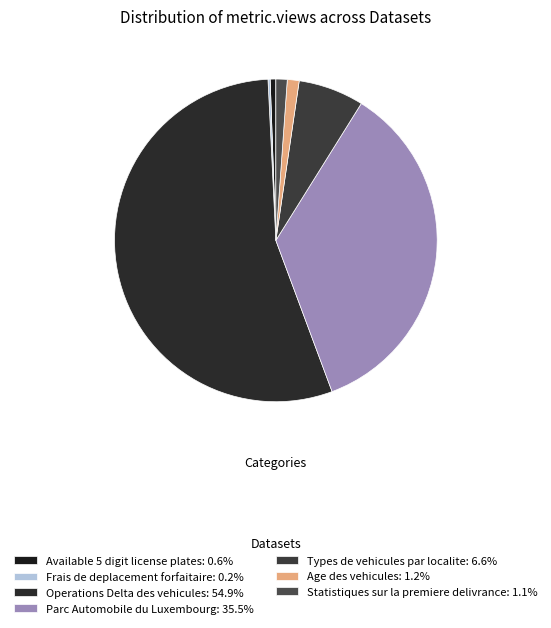

What is the change in value from Operations Delta des vehicules to Parc Automobile du Luxembourg?

-722